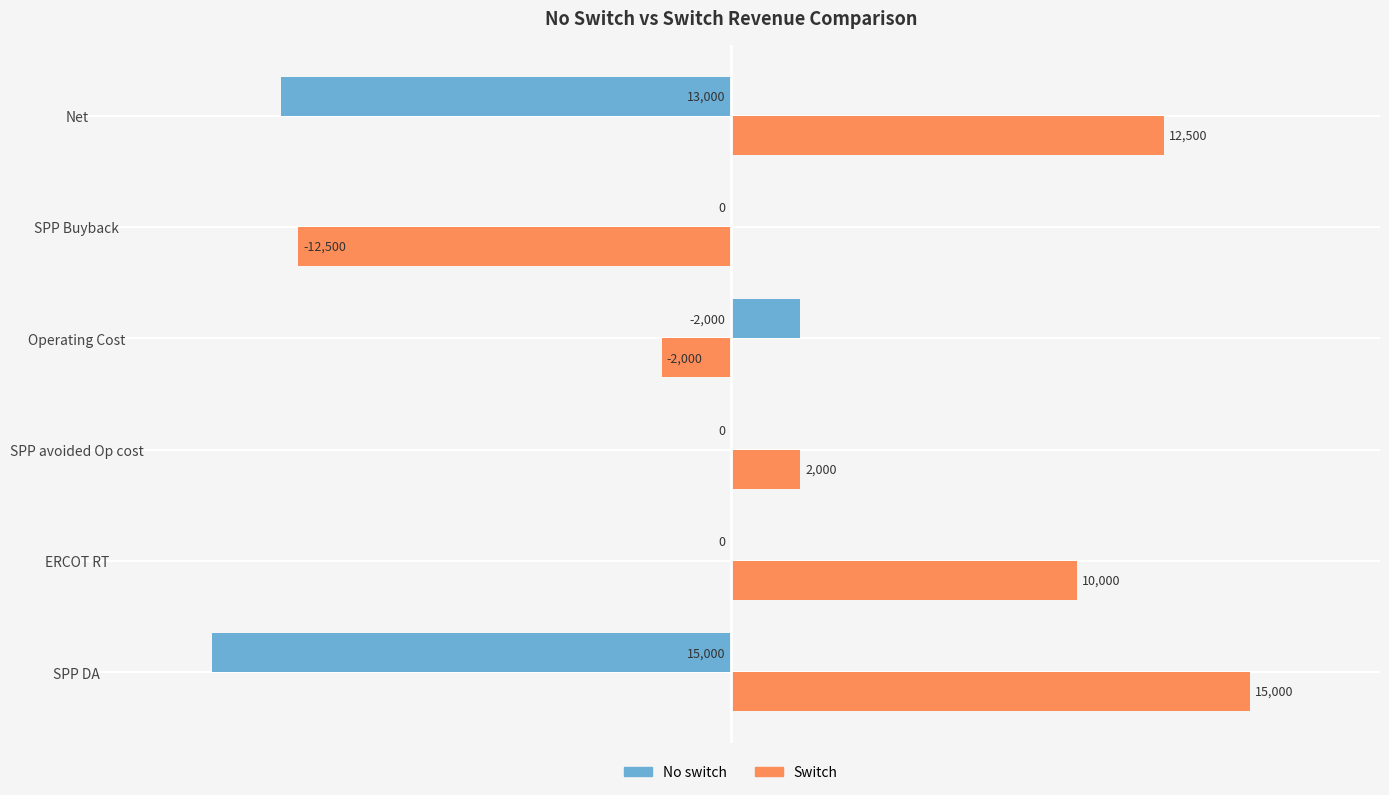

How many data points does each series have?

6